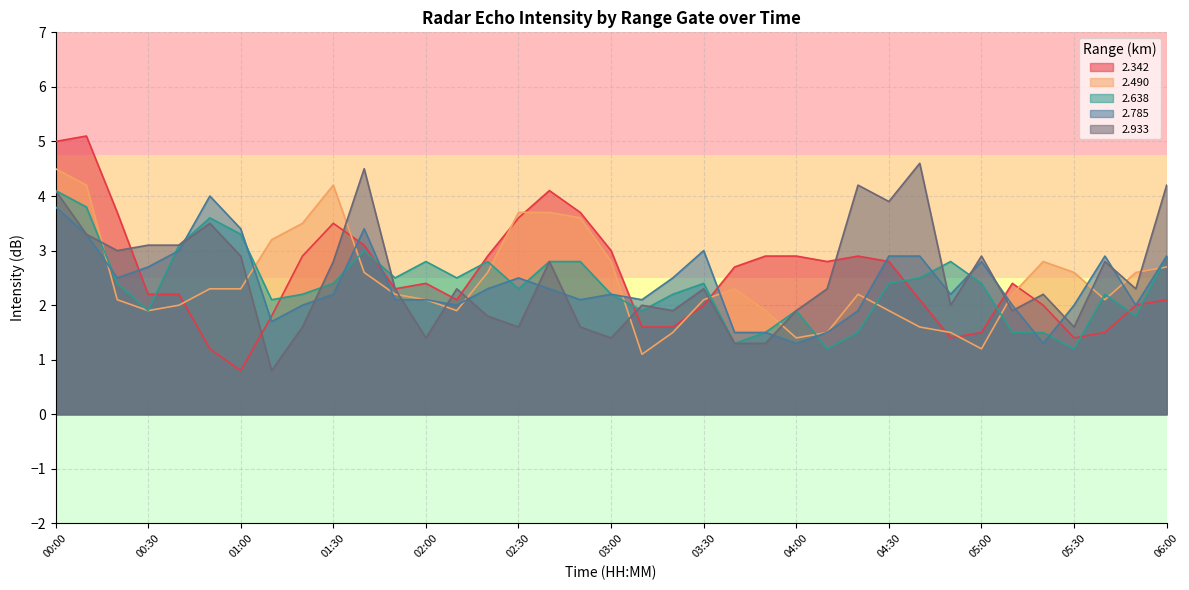

What is the label of the 17th point from the right?

03:20